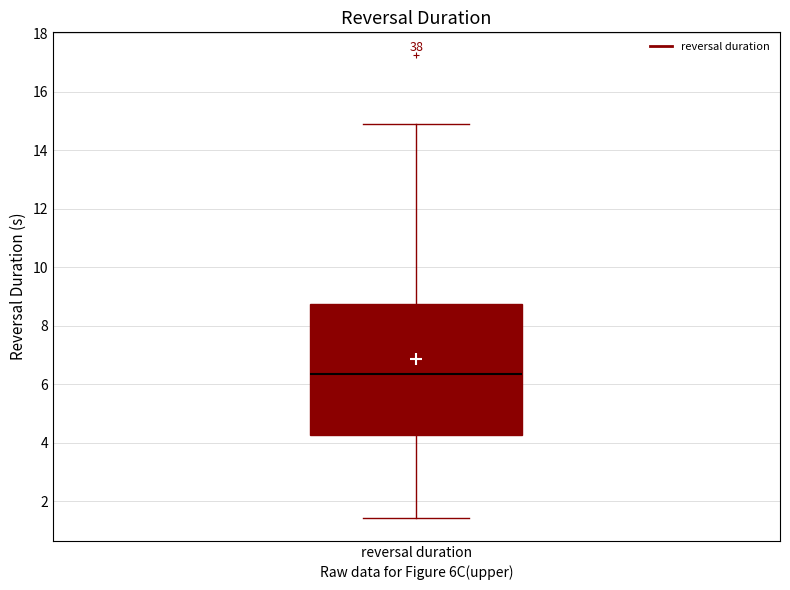

Read this box plot against the y-axis: the position of the median line, the range covered by the box, and the ends of both whiskers. The values are not printed on the chart, so give them approximately, as read against the axis.

median 6.4, box 4.2 to 8.8, whiskers 1.4 to 14.8